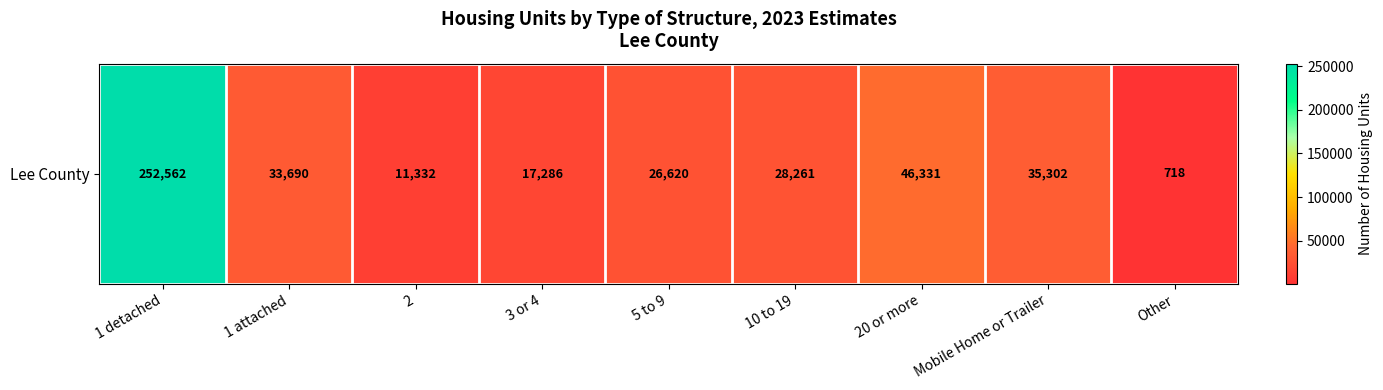

Between 1 attached and 5 to 9, which is larger?

1 attached